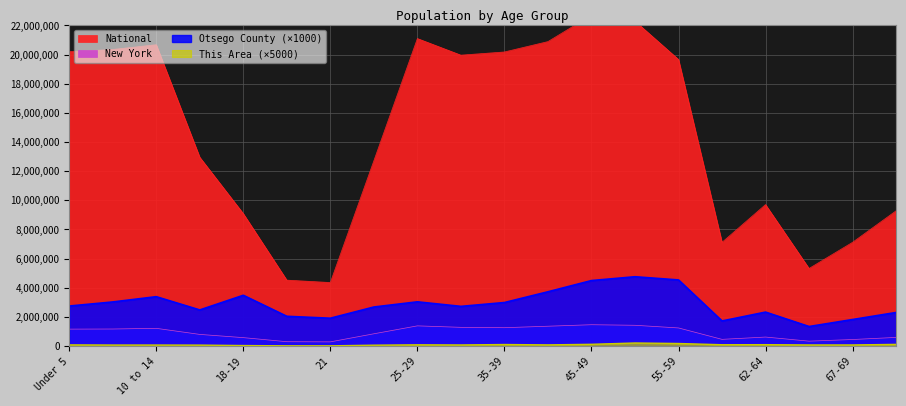

What is the label of the 12th point from the right?

25-29